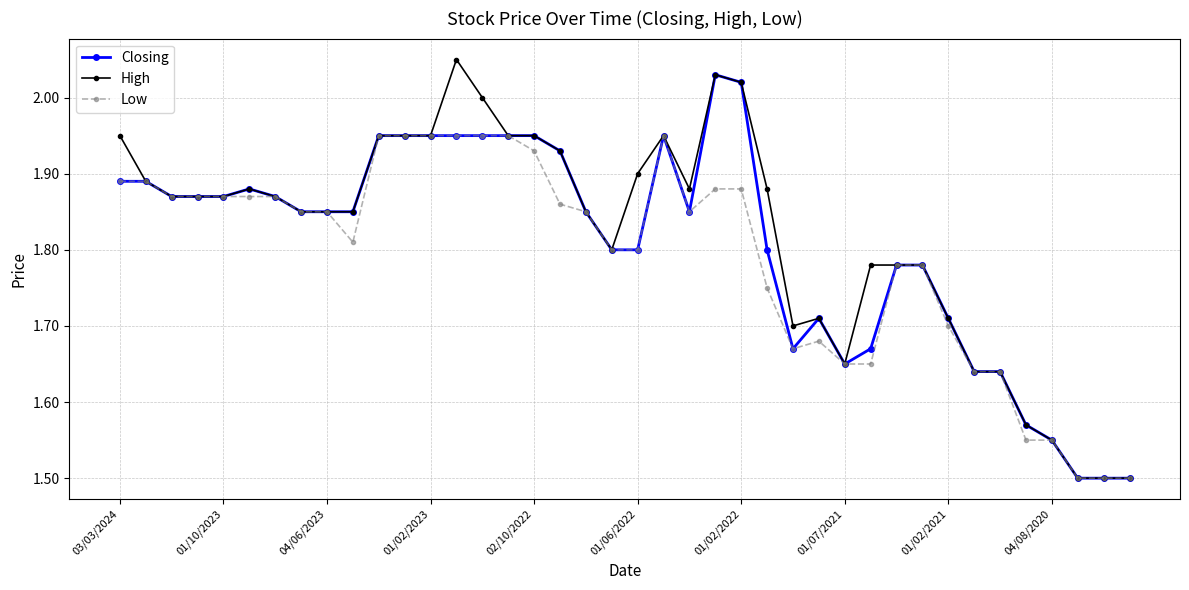

True or false: Low has more than 0 points higher than both neighbors.

True